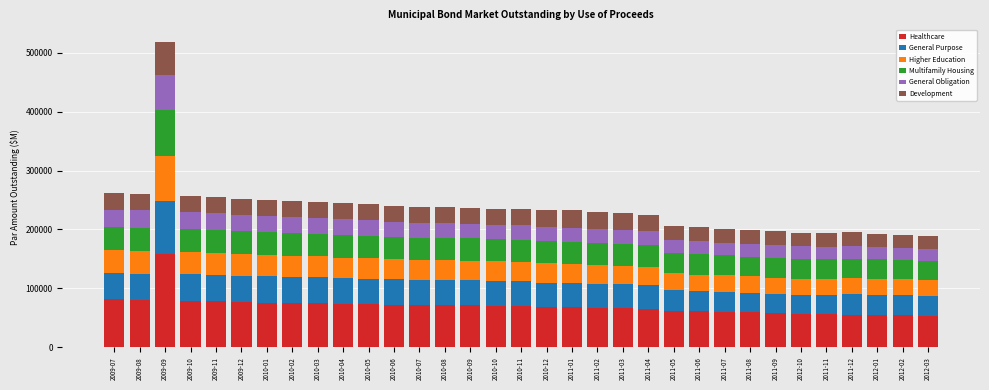

What is the minimum value for Healthcare?

53832.2